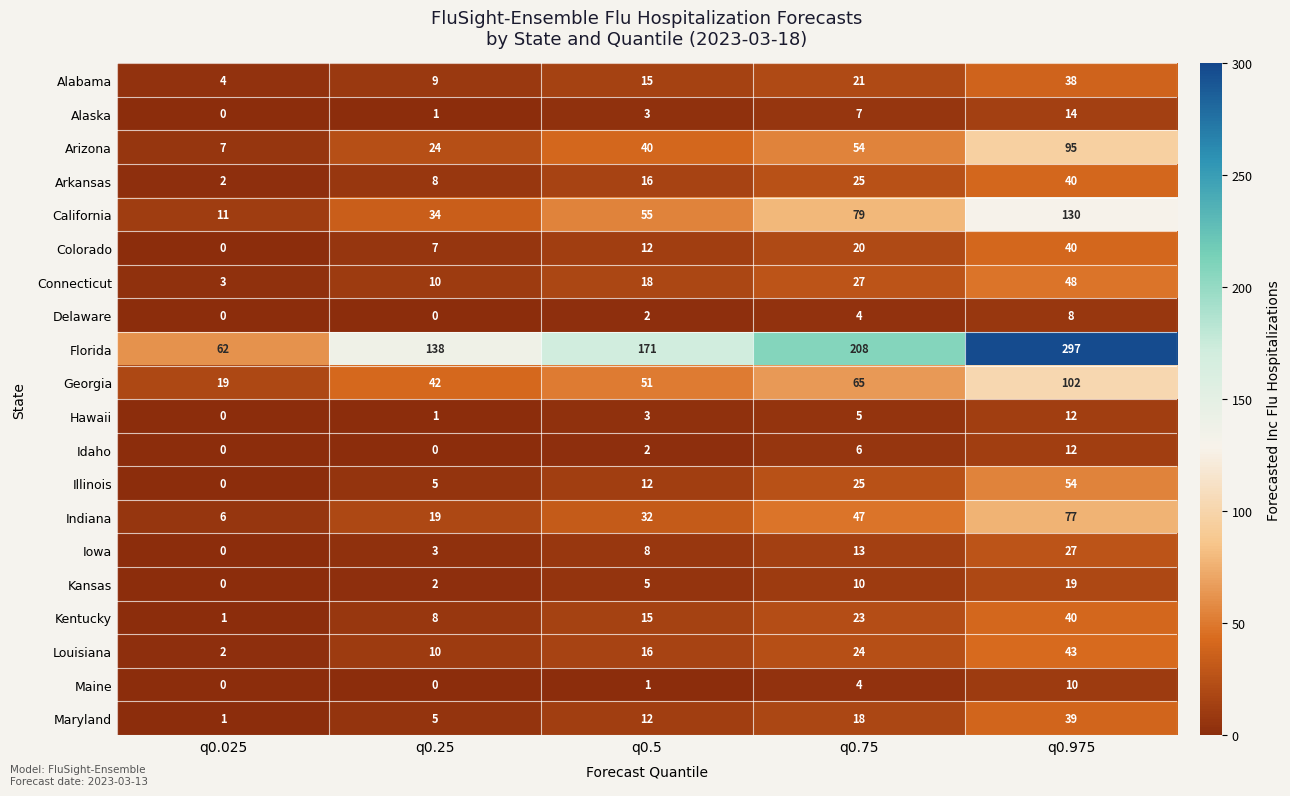

At which category is the sum across all series the highest?

q0.975